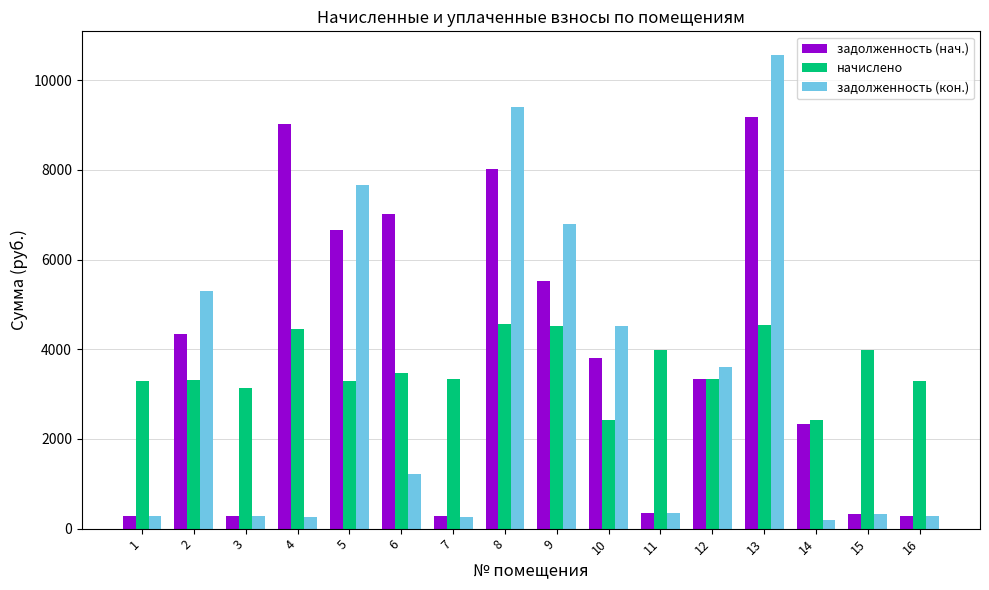

How many values in the задолженность (нач.) series exceed 3813?

8